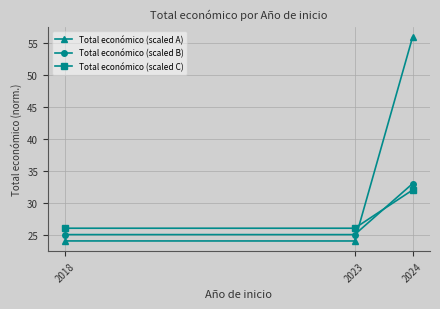

What is the highest value of the Total económico (scaled B) series?

33.0